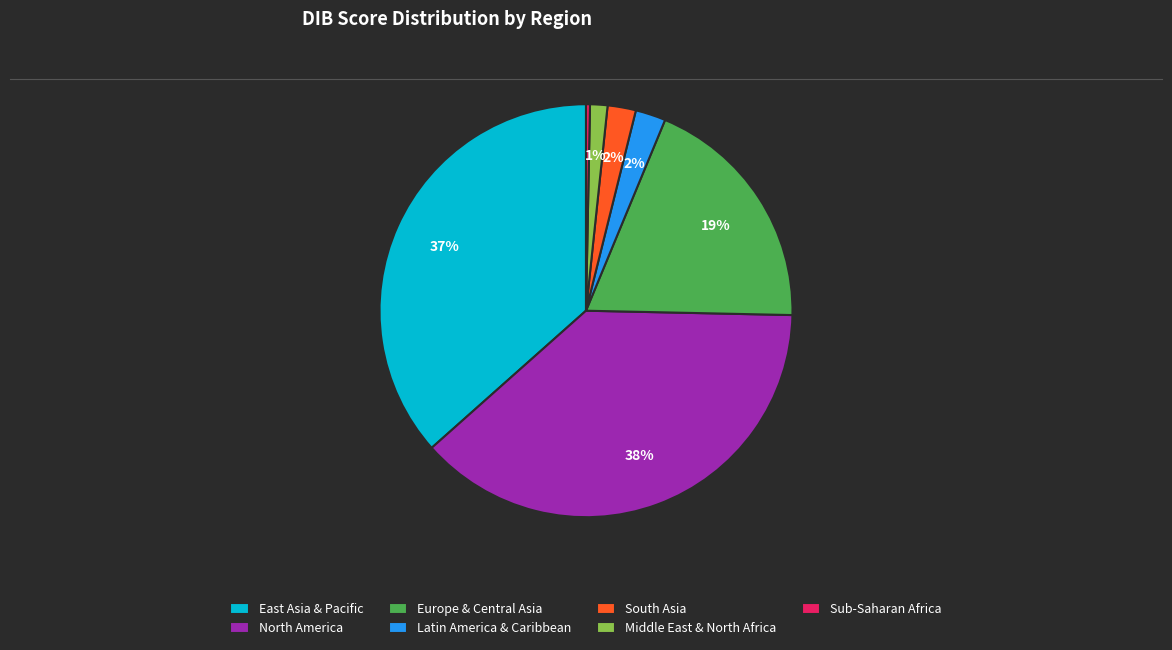

Do Latin America & Caribbean and Sub-Saharan Africa together represent more than half of the pie?

No